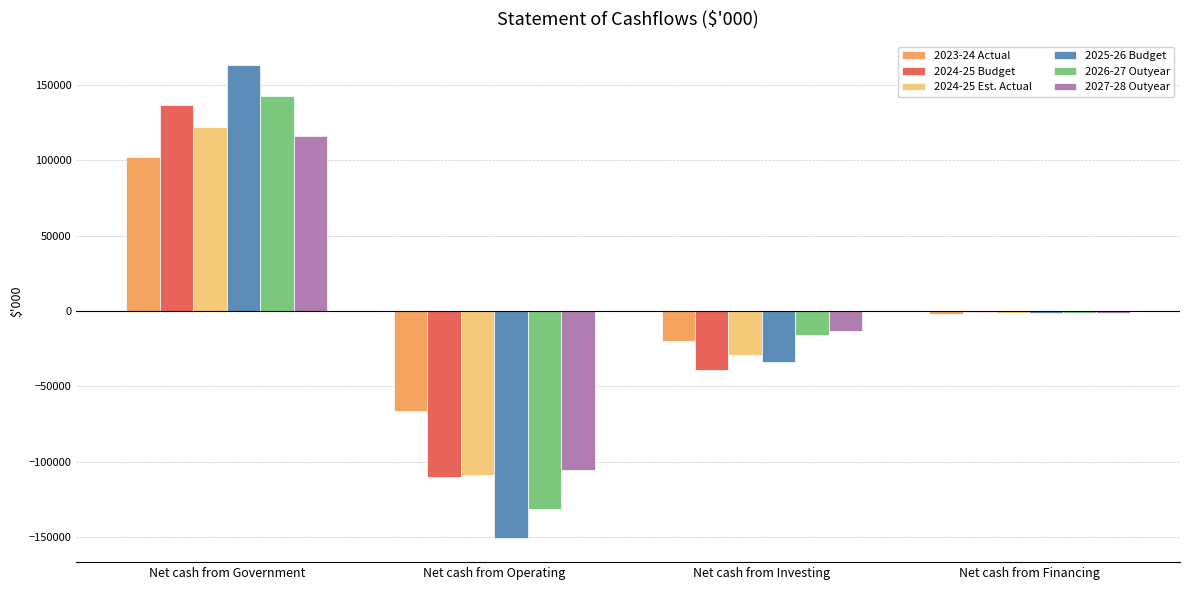

Which series has the largest range (max minus min)?

2025-26 Budget